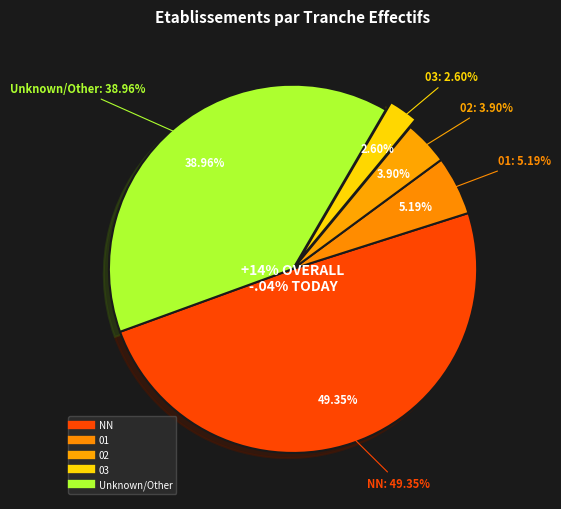

To the nearest percent, what is the average slice percentage?

20%